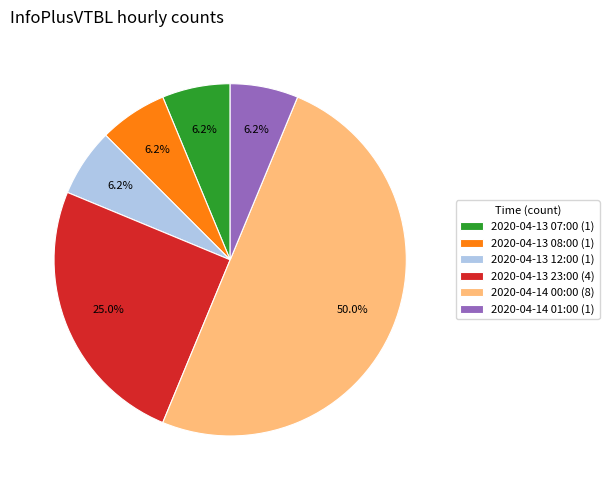

Do 2020-04-13 08:00 and 2020-04-13 23:00 together represent more than half of the pie?

No